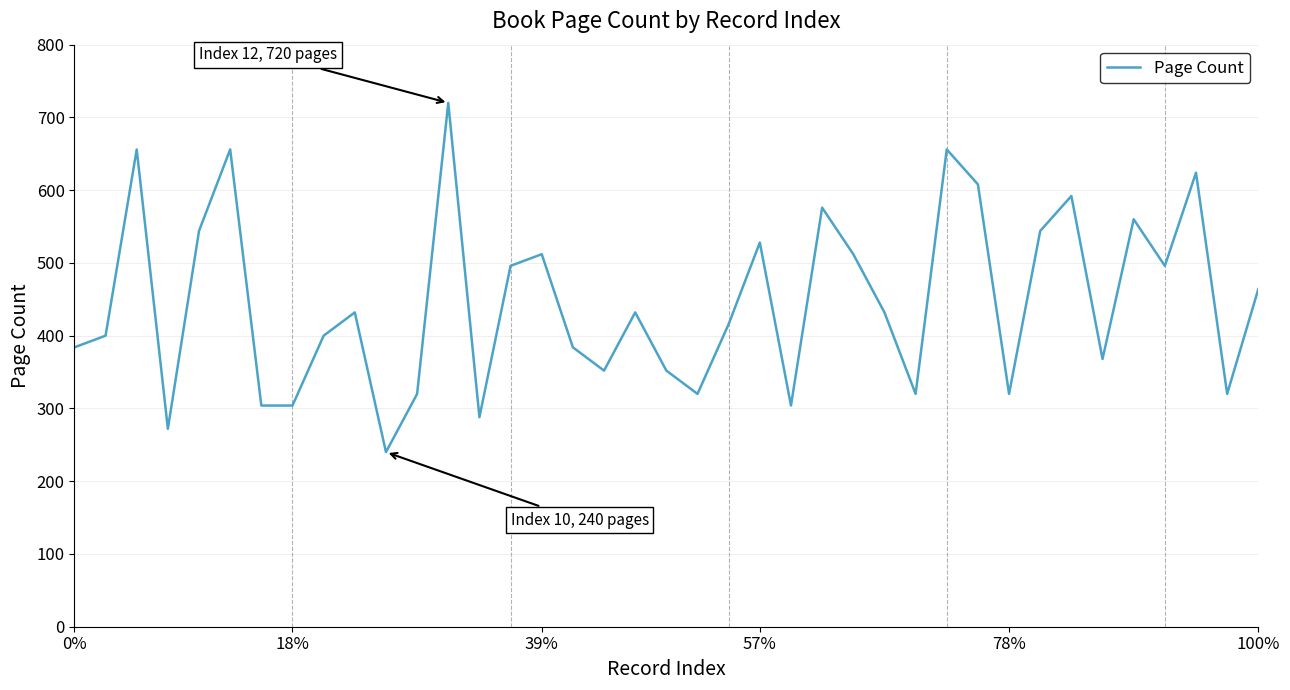

What is the difference between the maximum and minimum values?

480